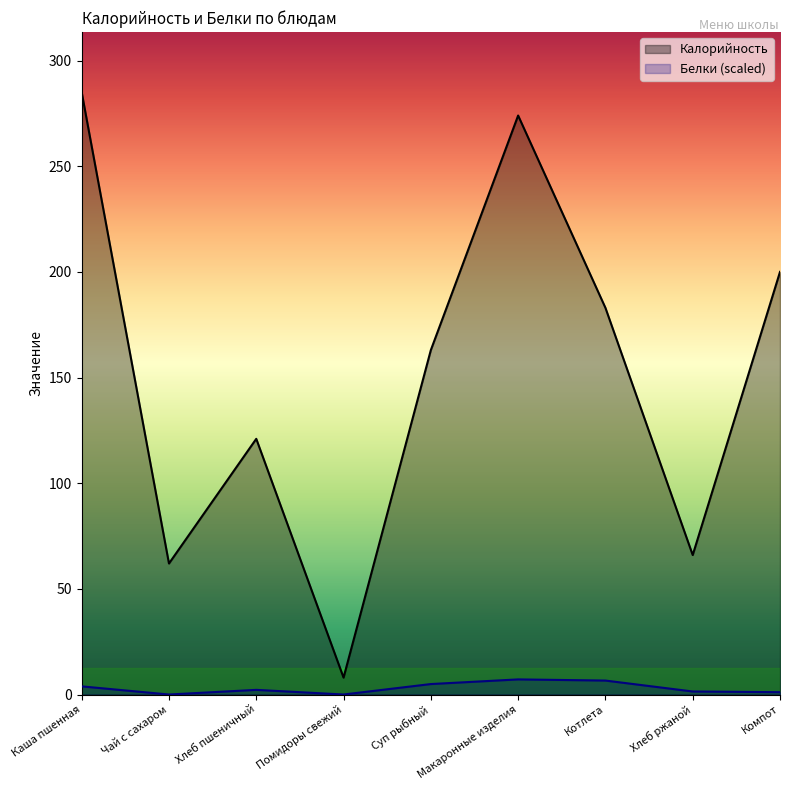

True or false: Белки and Калорийность cross at least once.

False